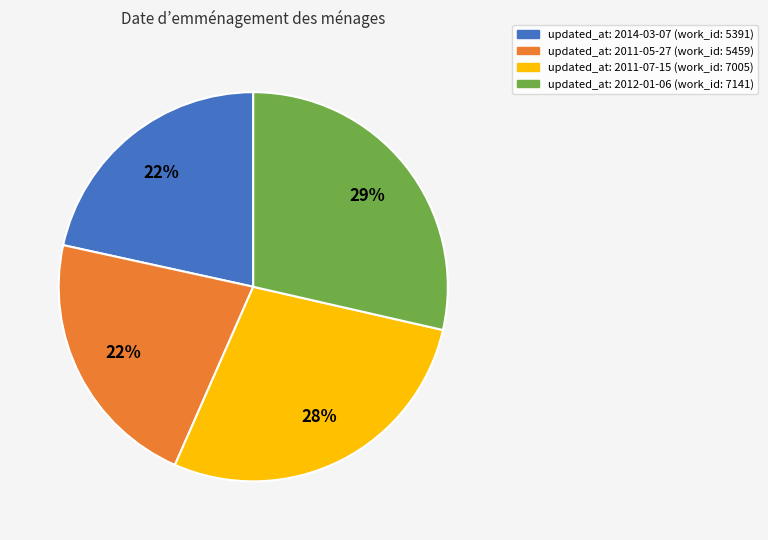

Is there a majority slice in this chart?

No